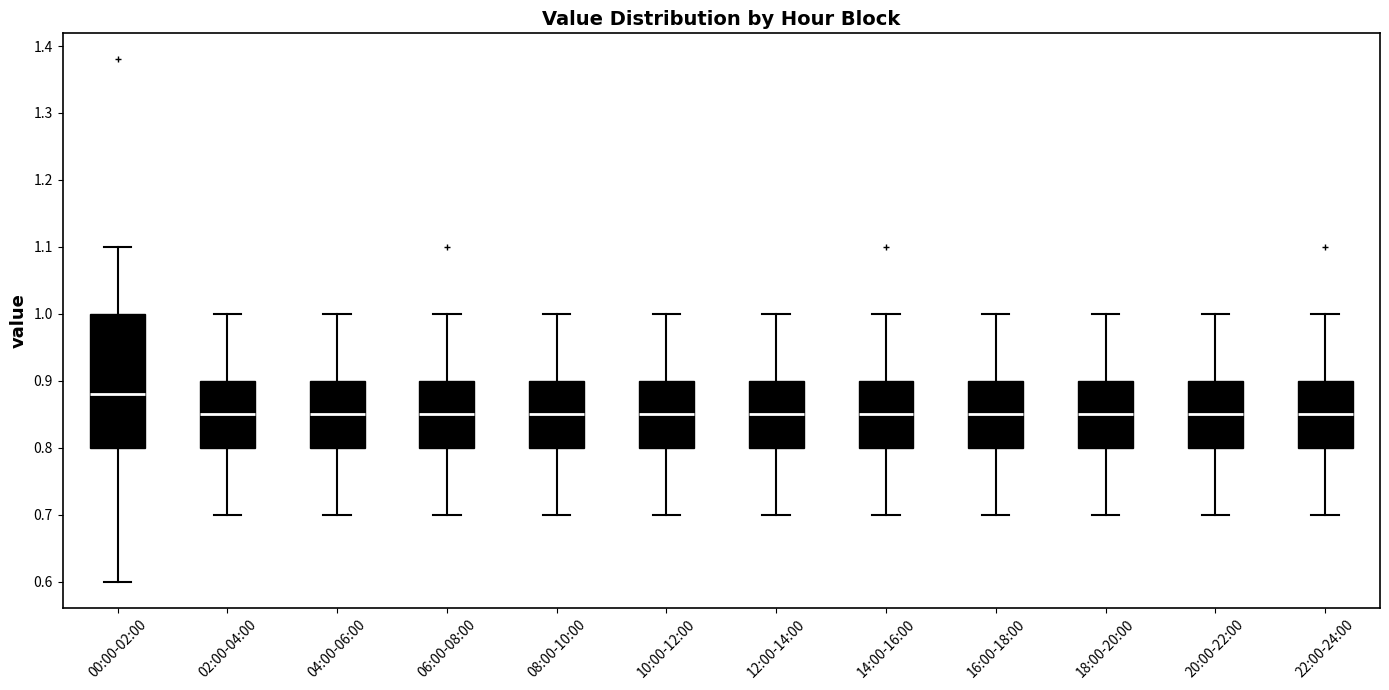

Which box's median line is the highest?

00:00-02:00